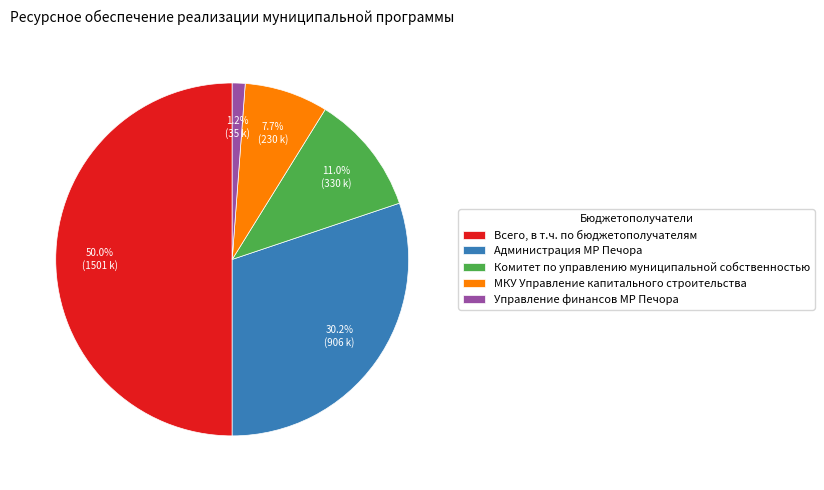

Does МКУ Управление капитального строительства account for over 50% of the chart?

No